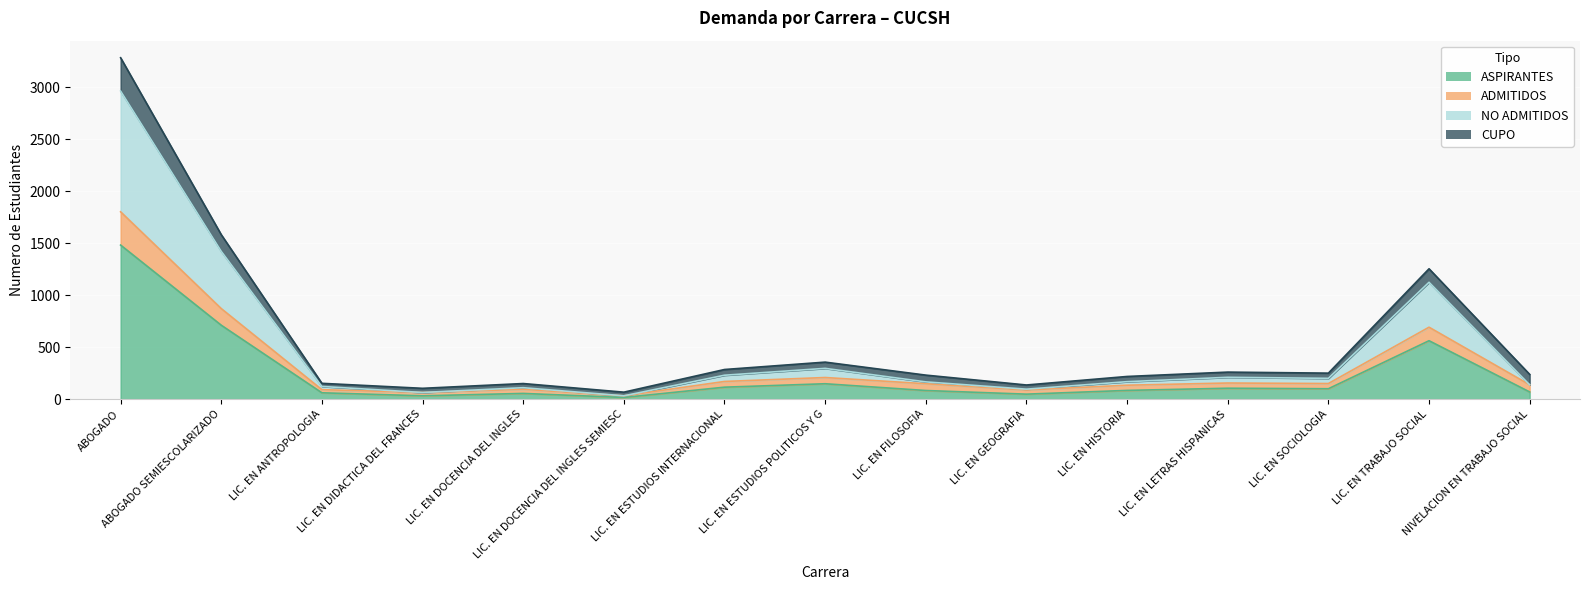

What is the label of the 9th point from the right?

LIC. EN ESTUDIOS INTERNACIONAL